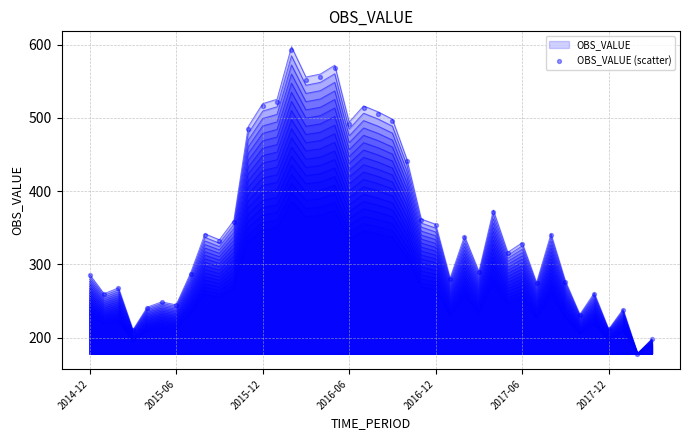

What is the ratio of the value at 37 to the value at 24?

0.7